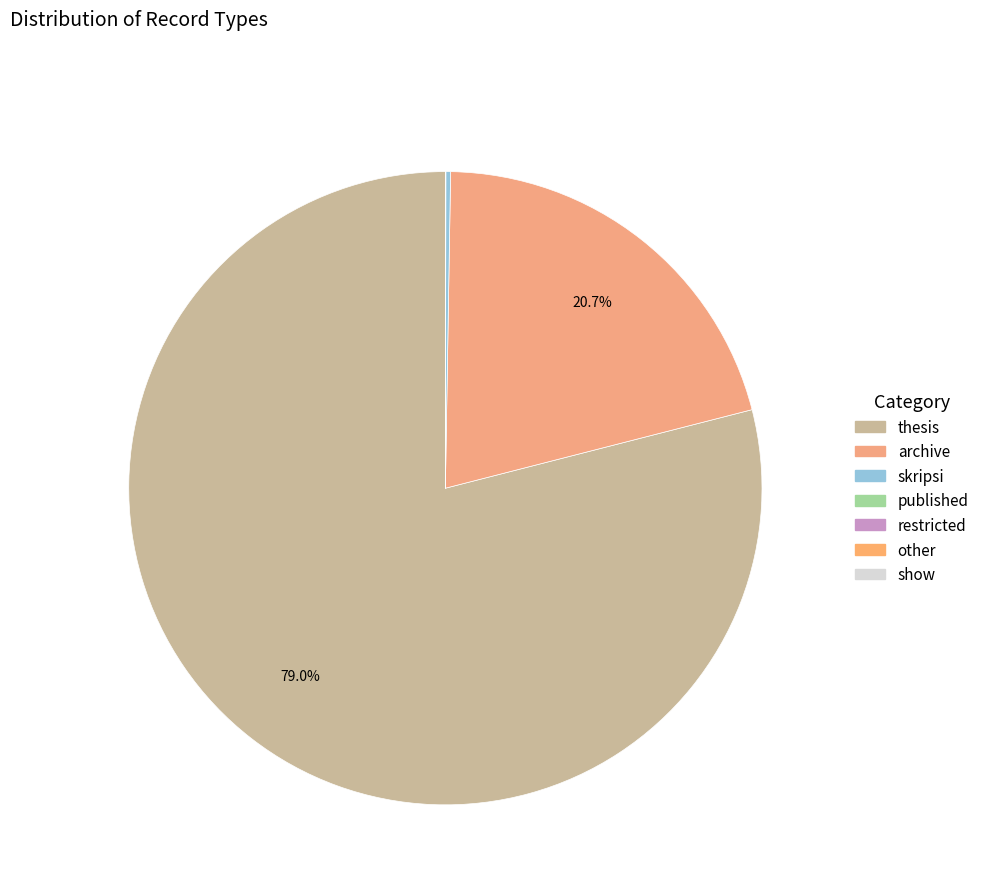

To the nearest percent, what is the average slice percentage?

14%